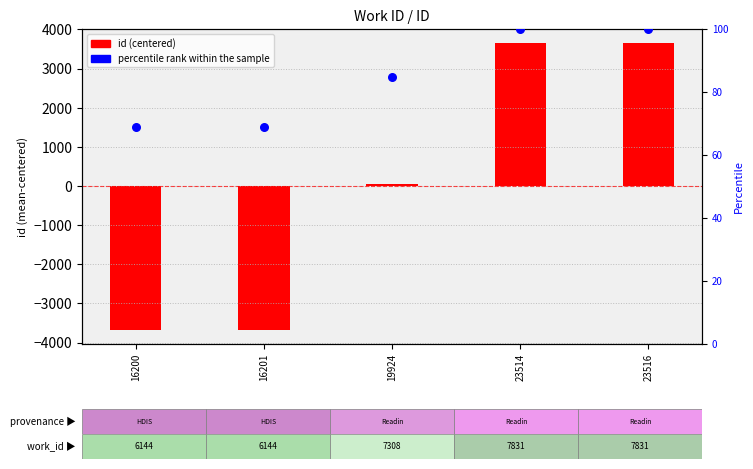

Which series contains the highest Y value?

id (centered)